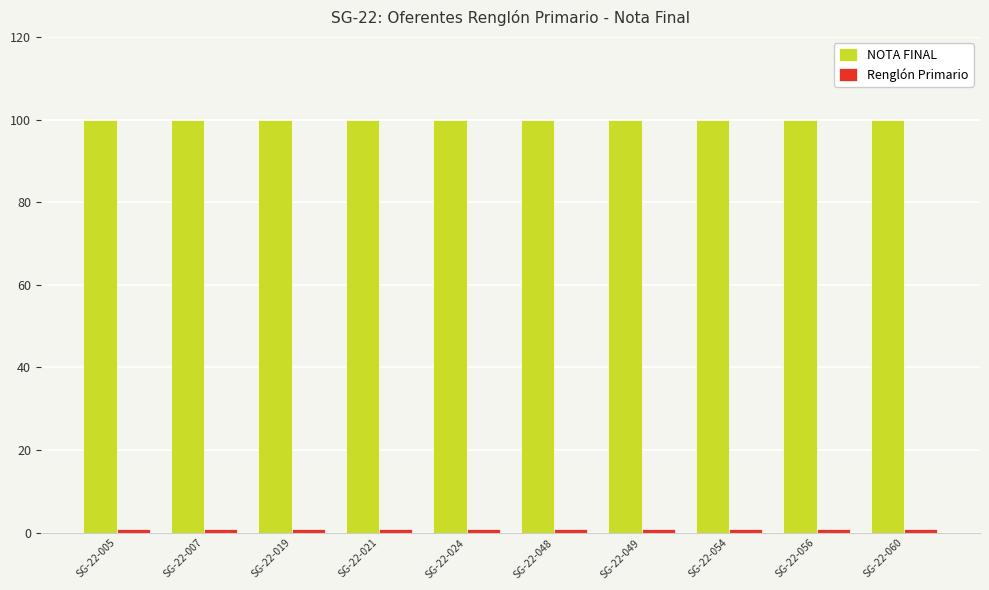

True or false: NOTA FINAL has a value of 172 at SG-22-049.

False